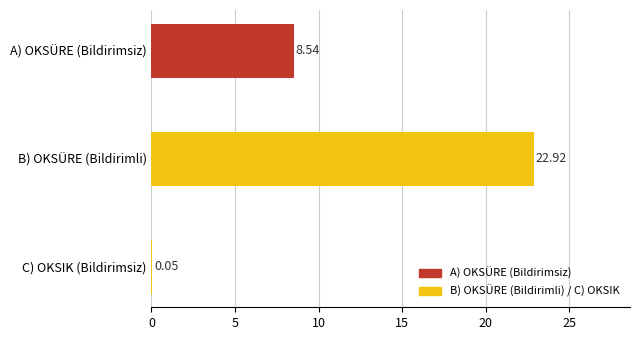

At which category does the chart reach its peak across all series?

B) OKSÜRE (Bildirimli)